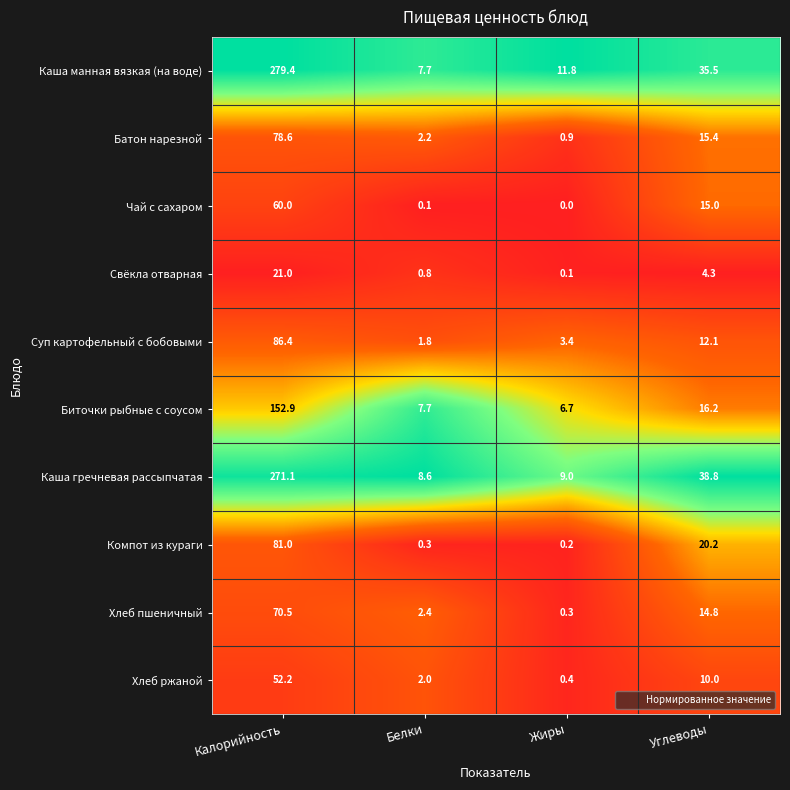

What is the difference between the maximum and minimum values in the Каша гречневая рассыпчатая series?

262.5